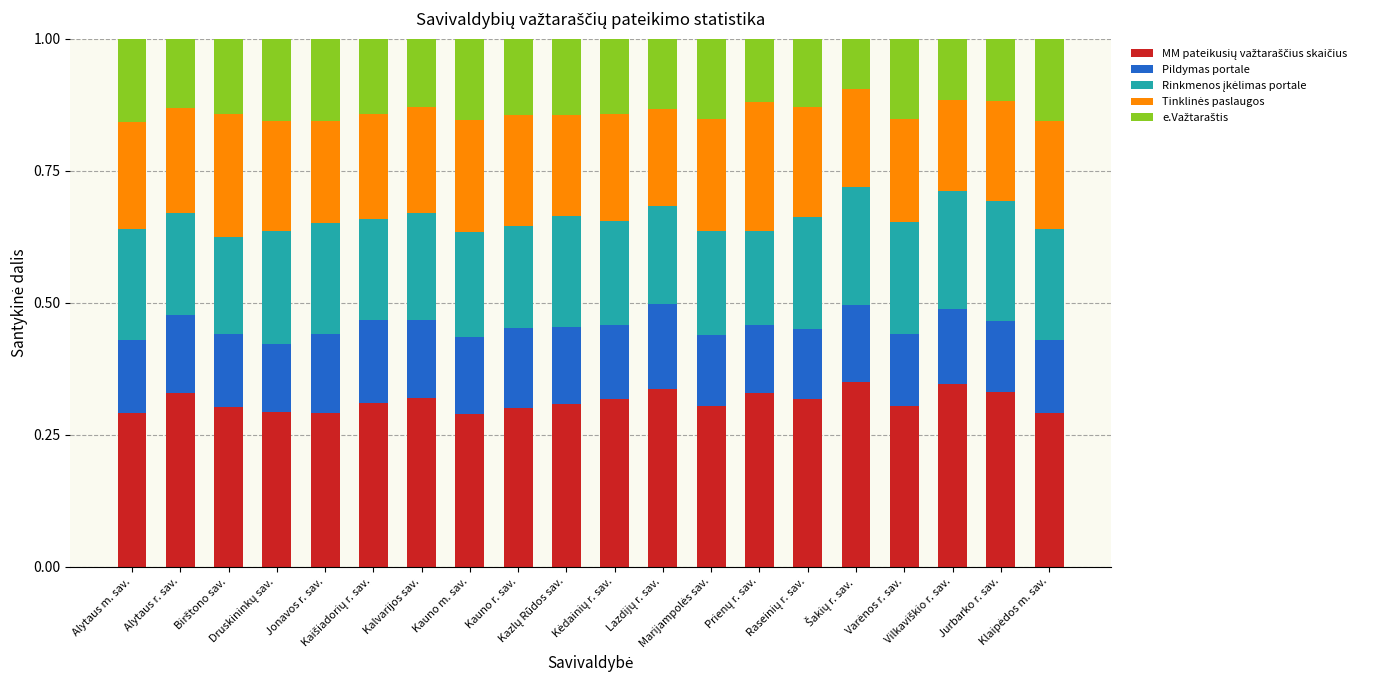

How many data points does each series have?

20